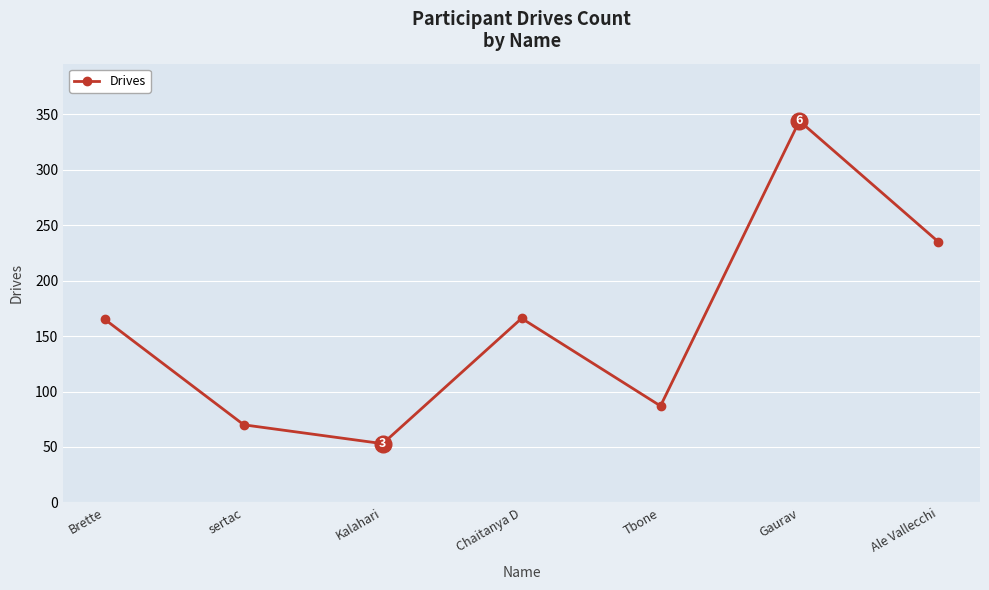

What is the ratio of the value at Tbone to the value at Kalahari?

1.6